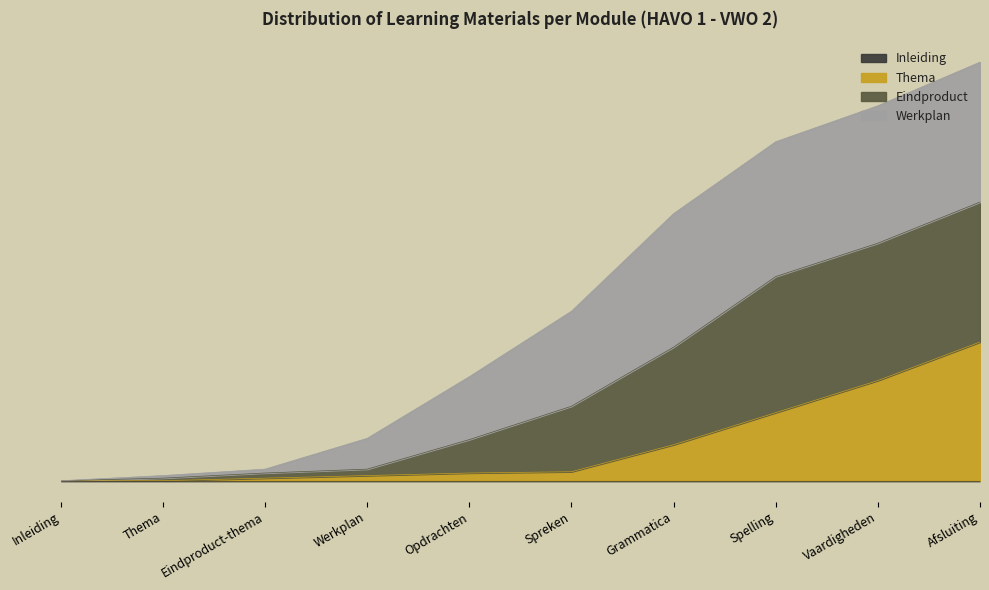

At which category is the sum across all series the highest?

Afsluiting